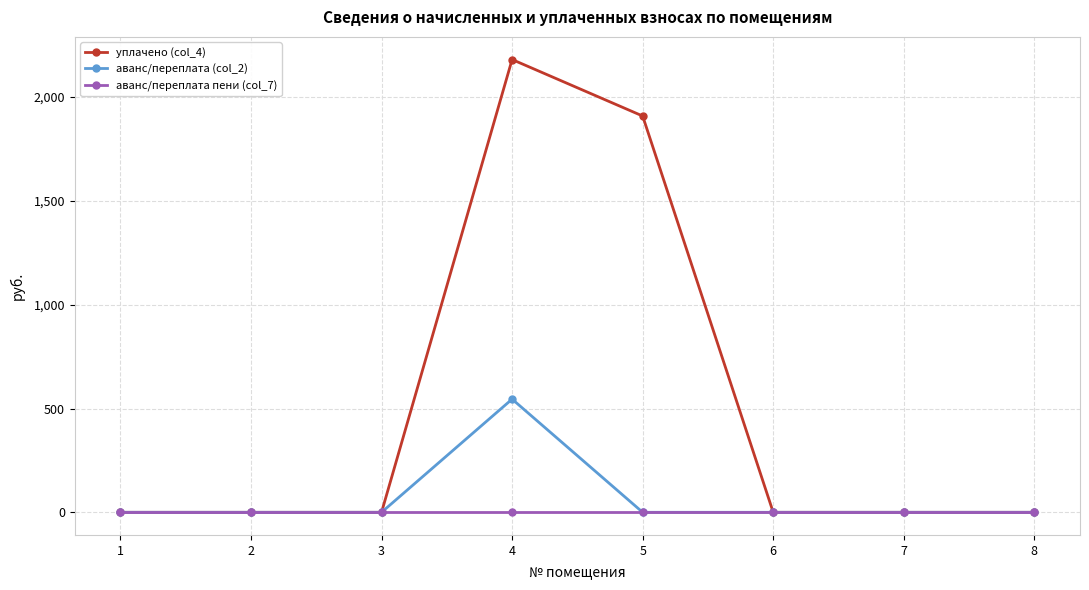

Rank the series by their maximum value, from lowest to highest.

аванс/переплата пени (col_7), аванс/переплата (col_2), уплачено (col_4)